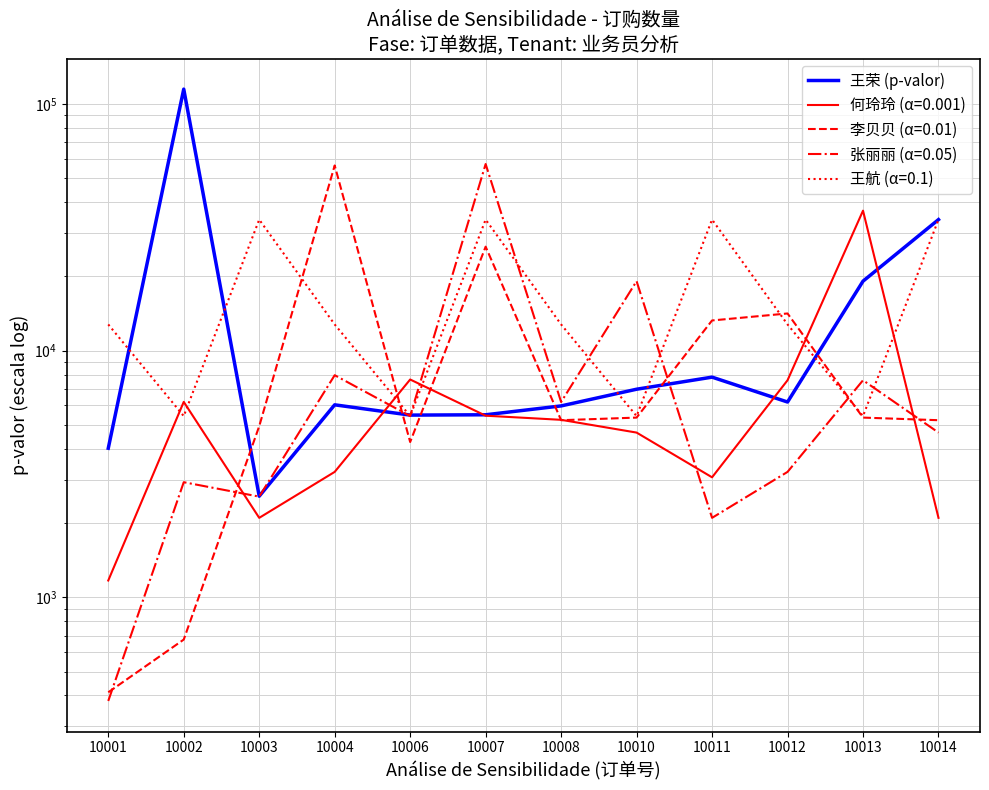

How many data points does each series have?

12